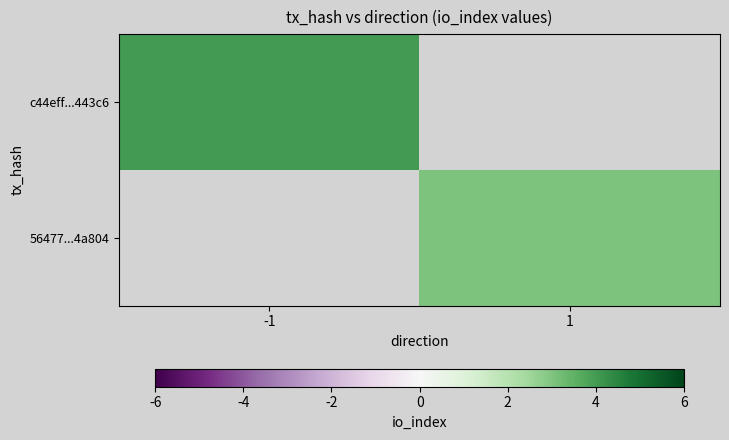

What value does the 56477...4a804 series have at 1?

3.0